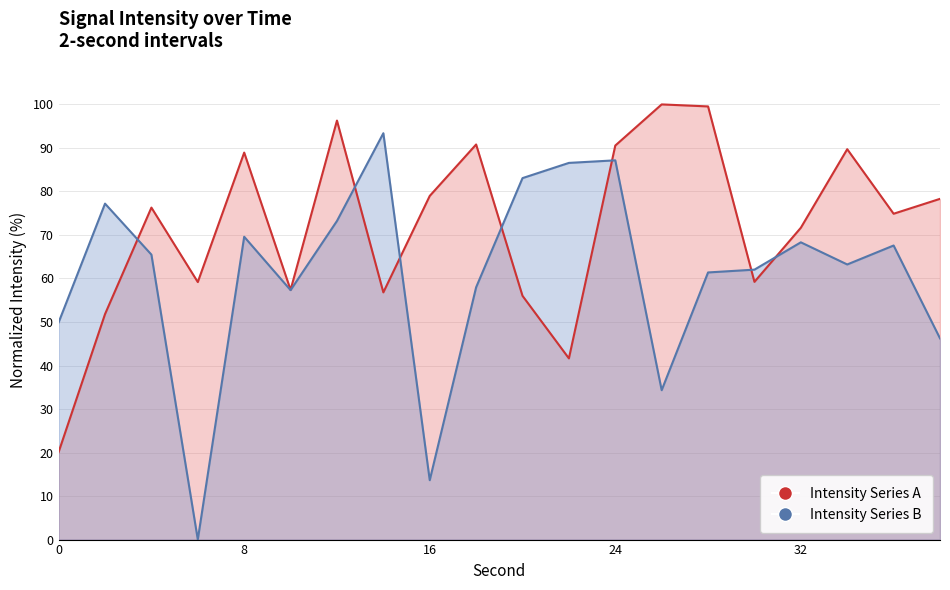

Which series has the widest spread of values?

Intensity Series B